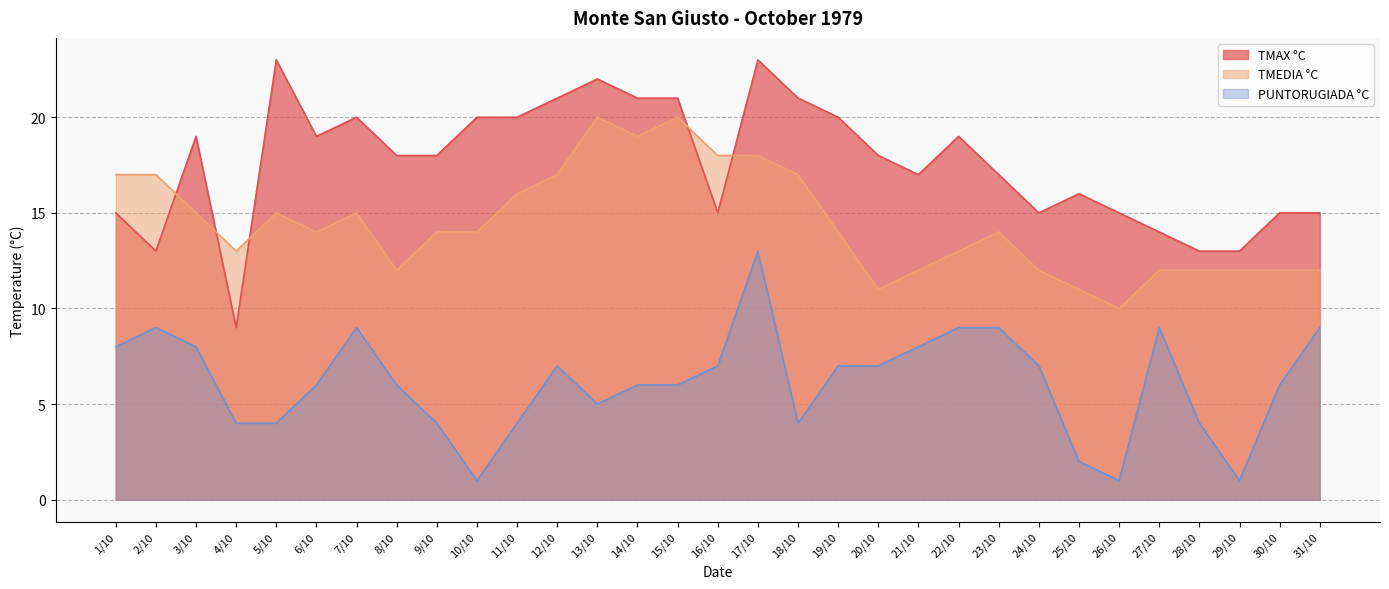

Does the chart display data point markers on the line(s)?

No